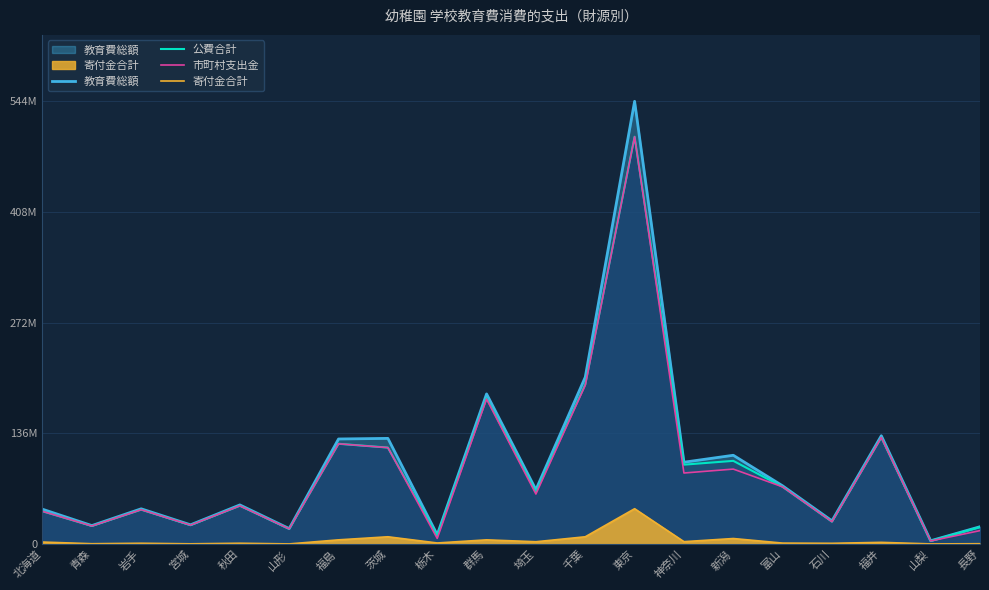

The 教育費総額 series shows 11486 at 栃木. True or false?

True